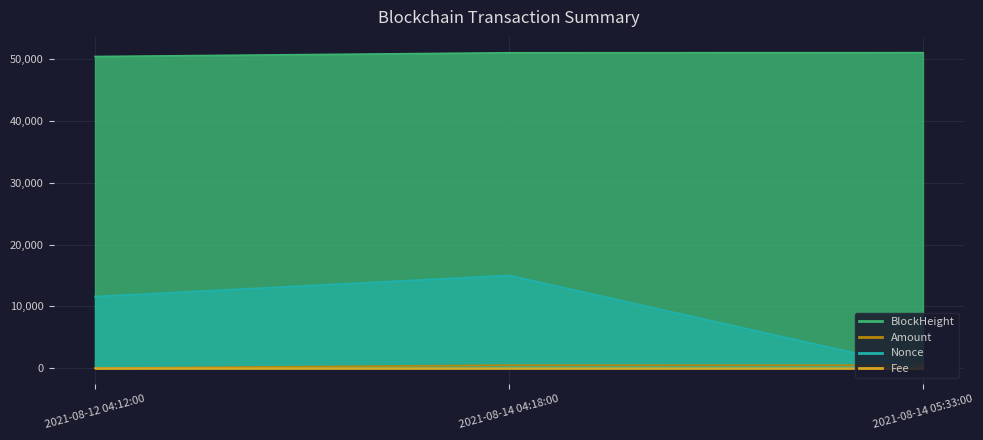

Count the number of categories in the chart.

3